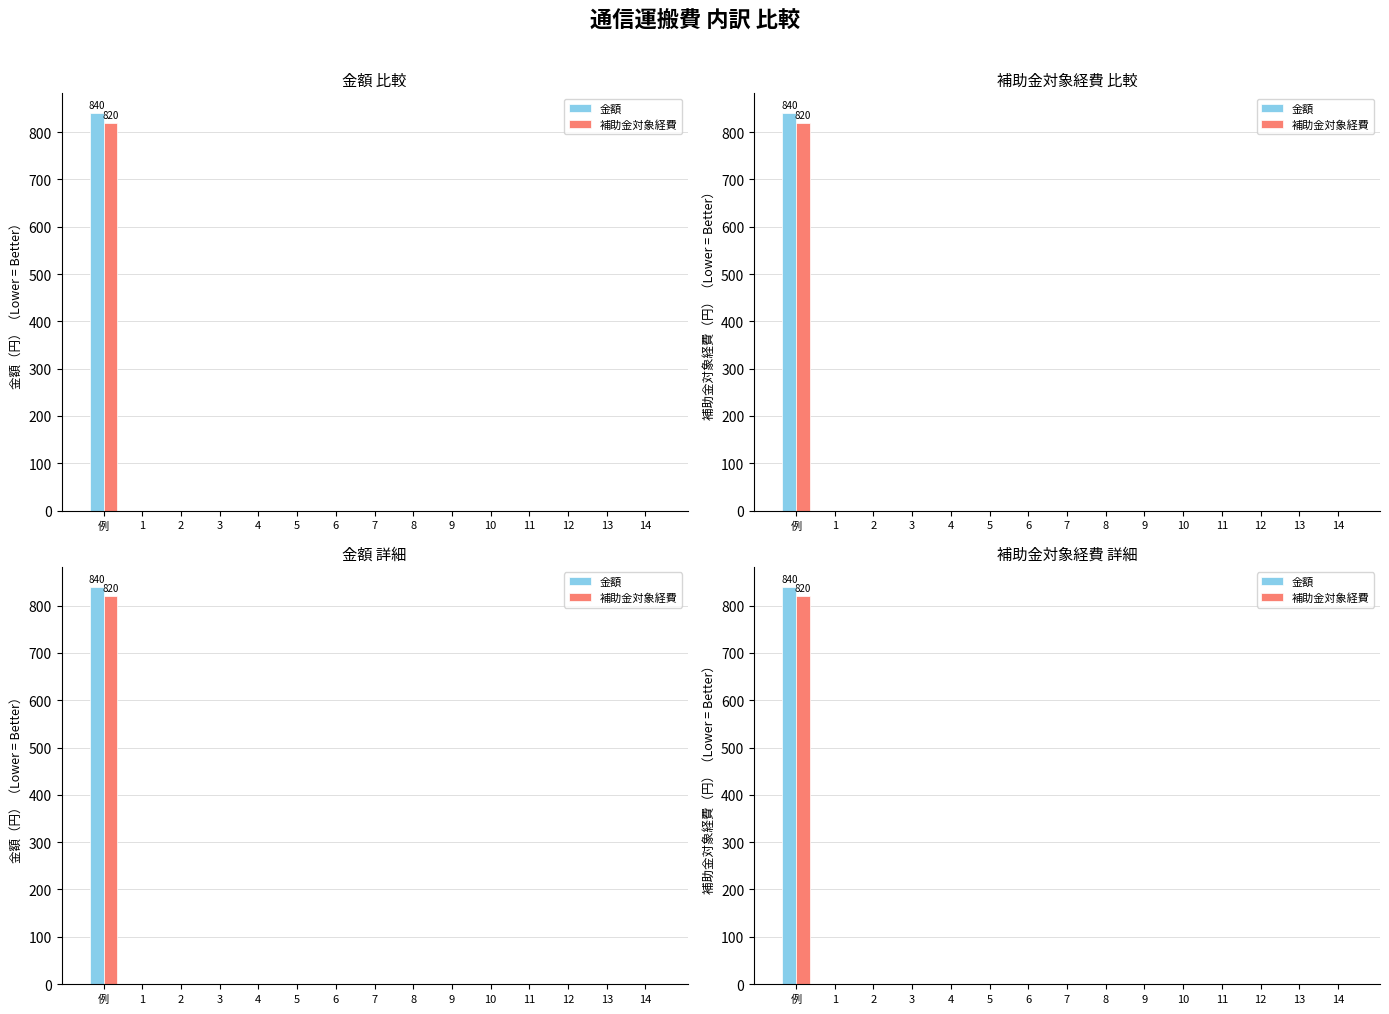

What is the label of the 4th bar from the left?

3